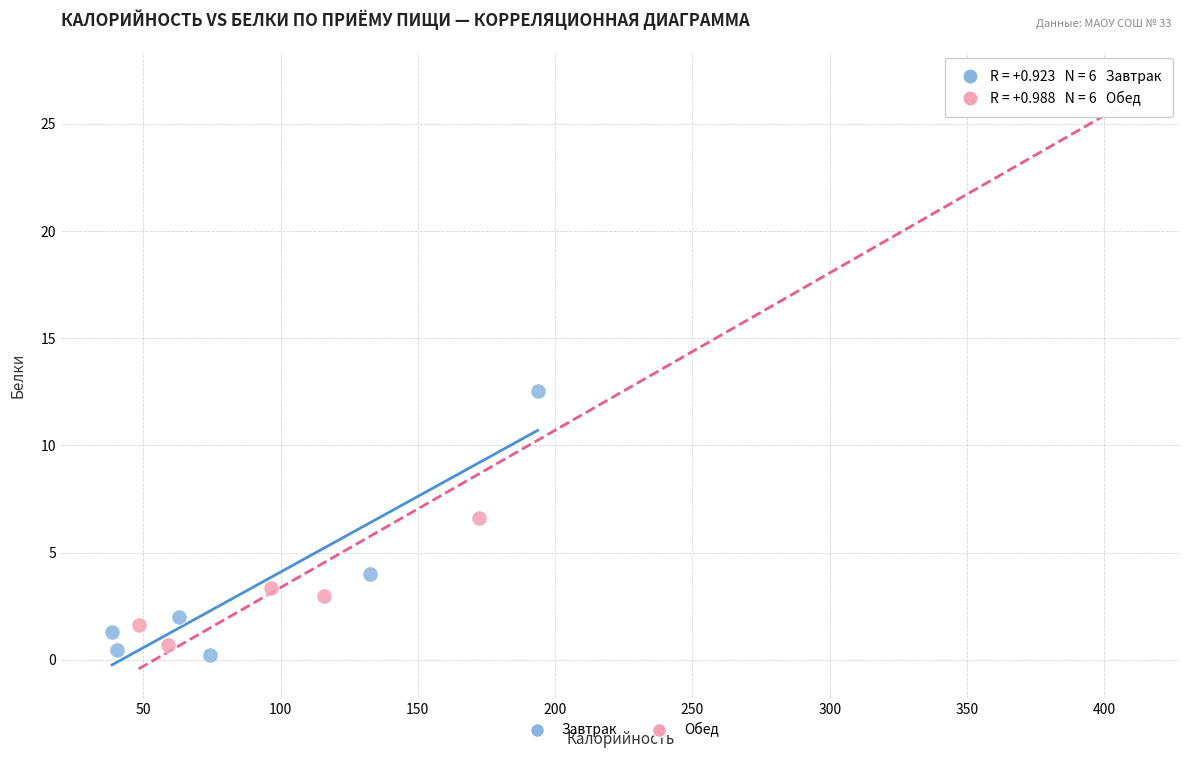

Which series contains the highest Y value?

Обед